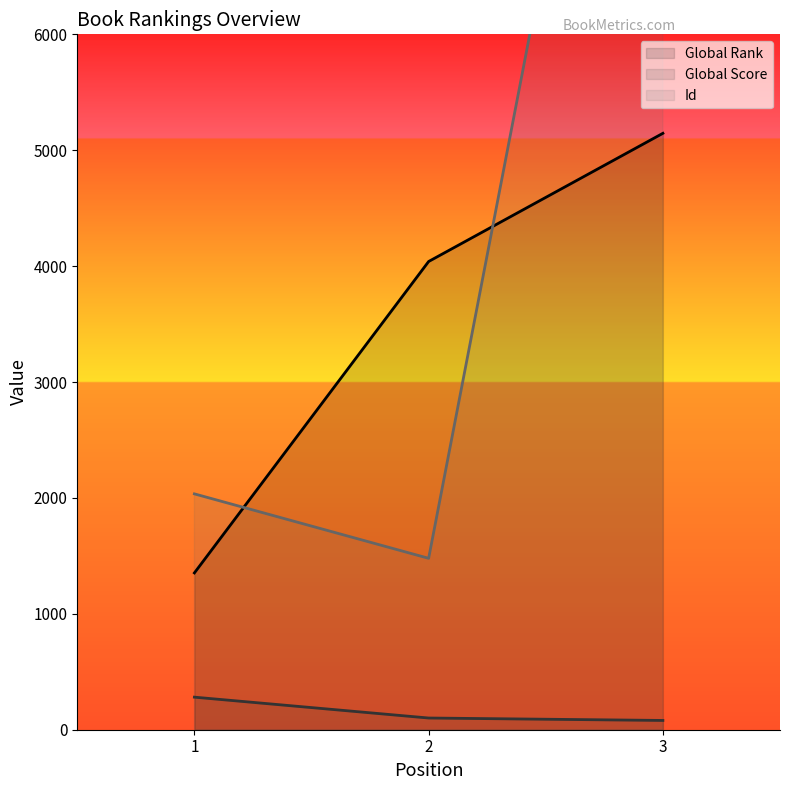

At 1, list the series in order from largest to smallest.

Id, Global Rank, Global Score